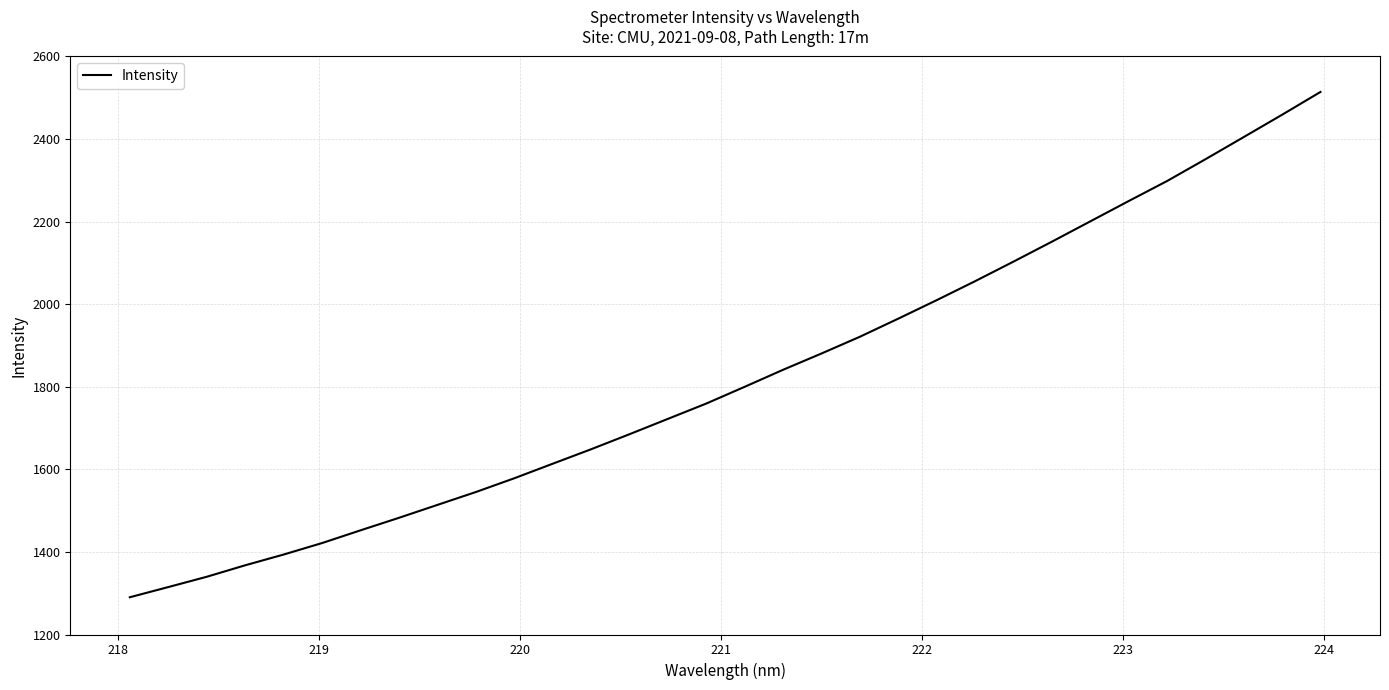

What is the difference between the maximum and minimum values?

1223.9